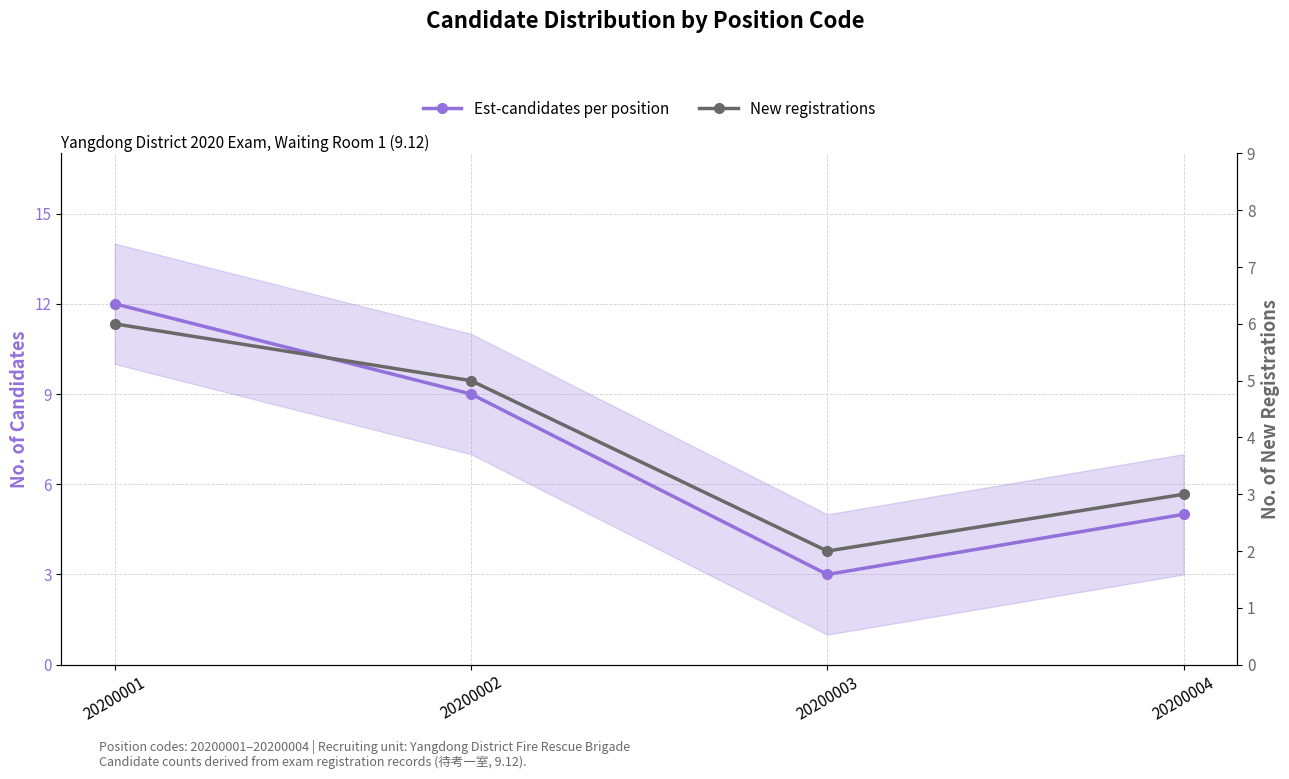

At which label does Est-candidates per position first exceed 9?

20200001